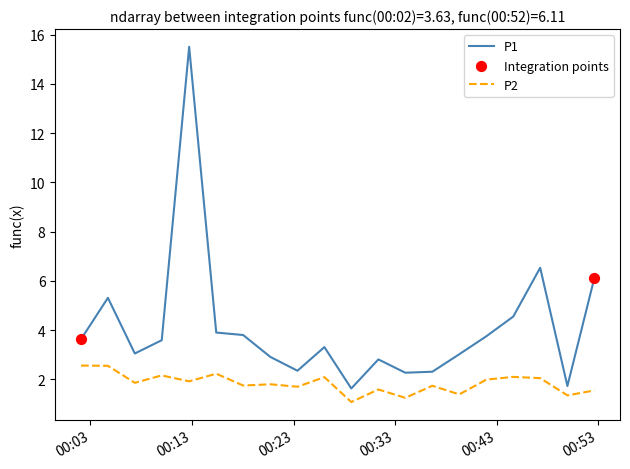

Which series has the largest total across all categories?

P1